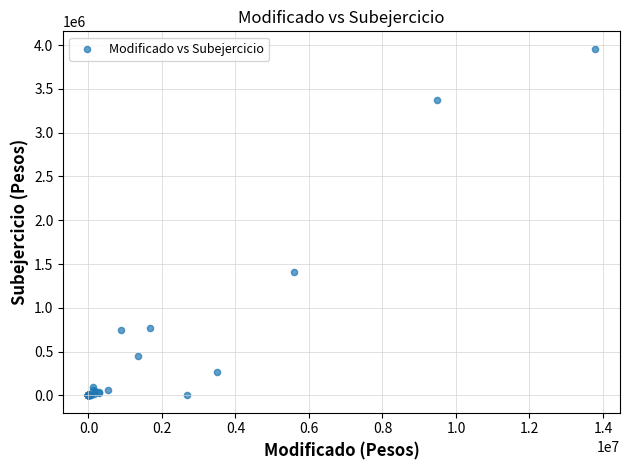

What Y value in the scatter plot is closest to 1980068?

1412645.4